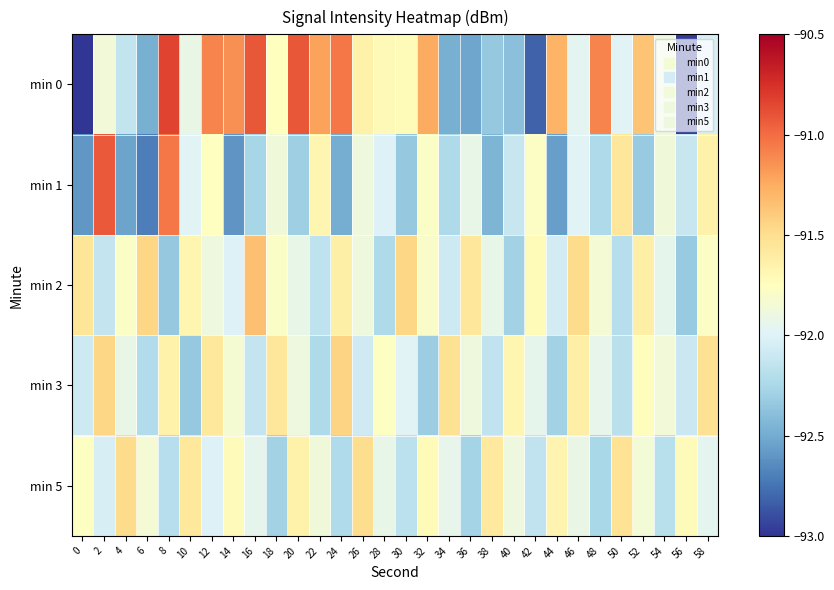

Which series has the widest spread of values?

min 0